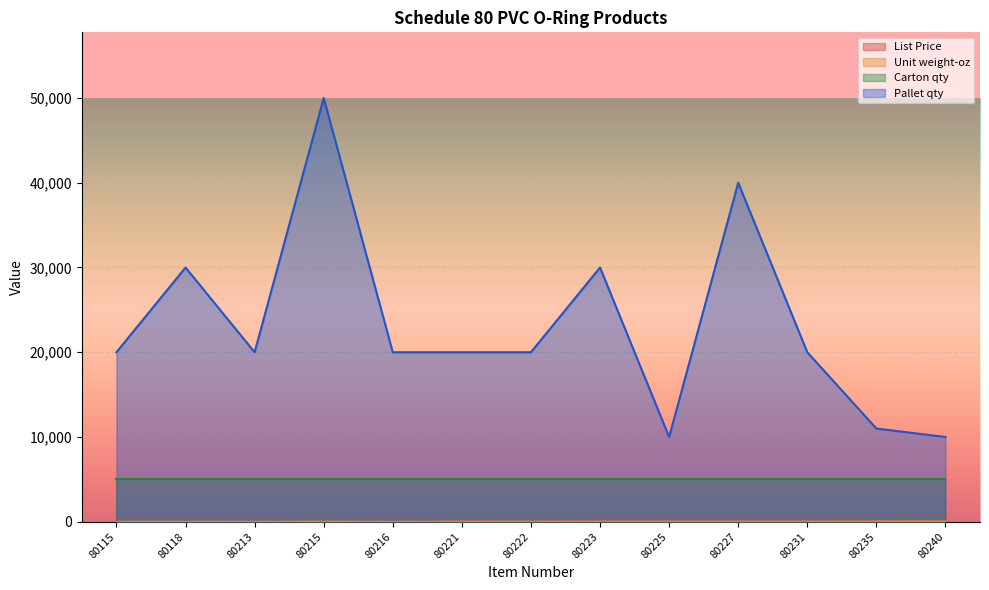

What is the average value of the List Price series?

13.0